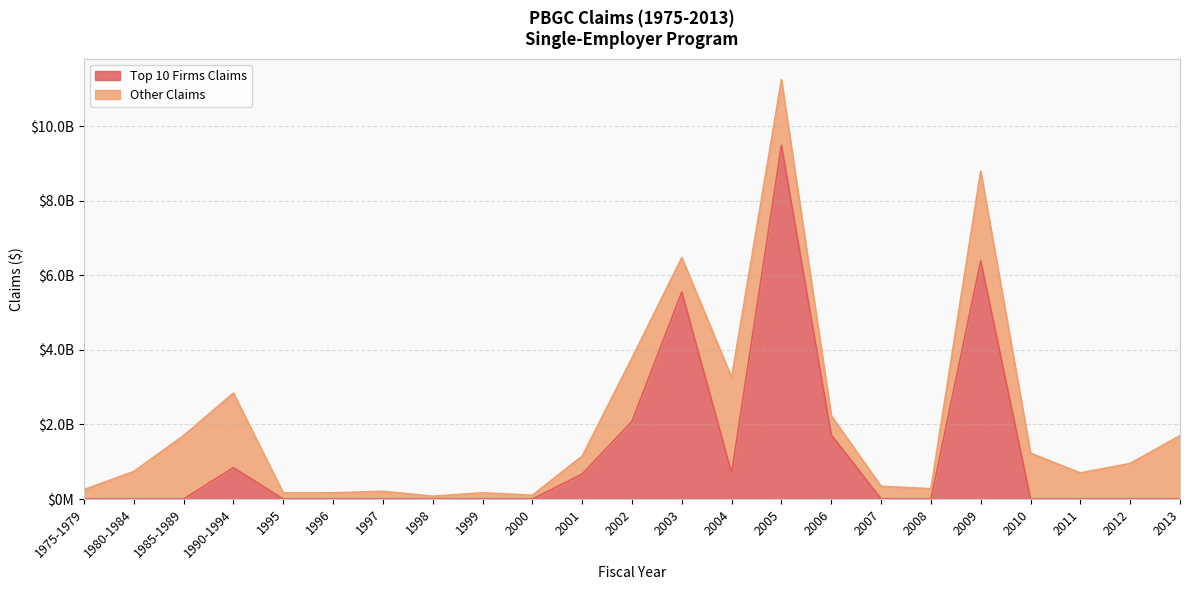

Which label corresponds to the largest value in the chart?

2005